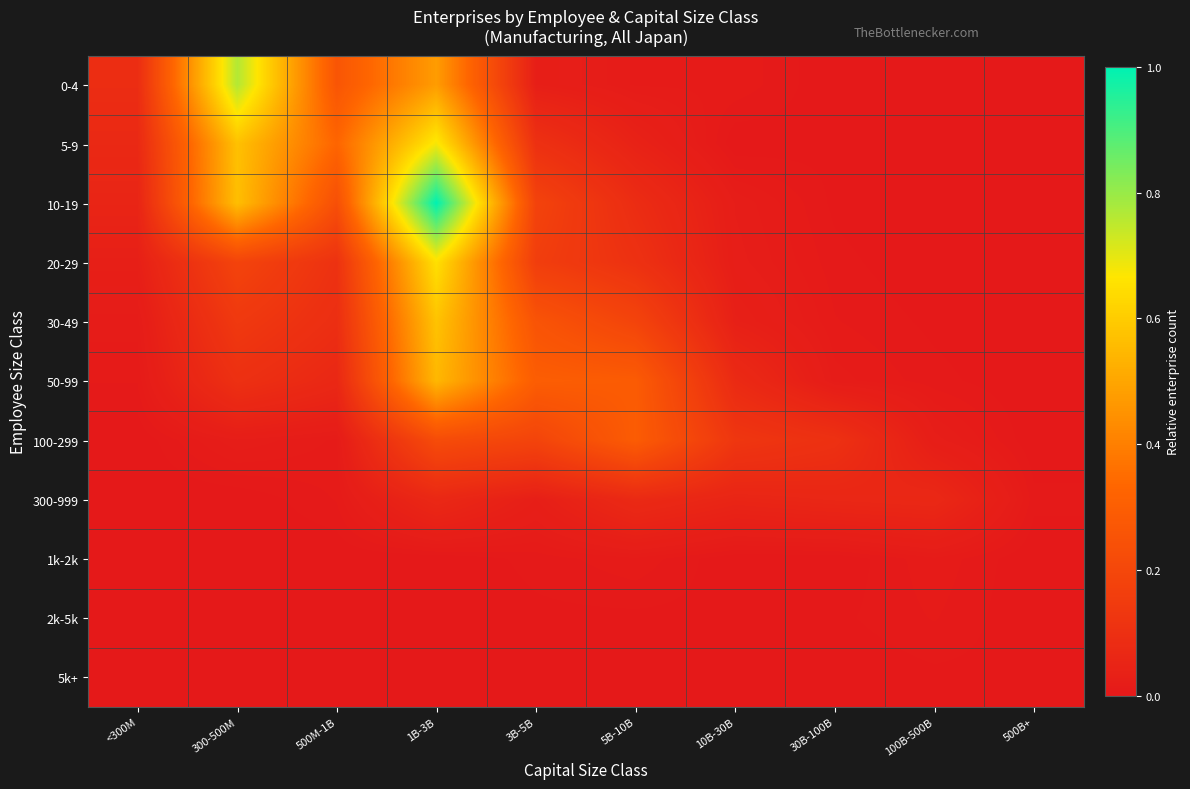

At 500M-1B, list the series in order from smallest to largest.

1k-2k, 5k+, 2k-5k, 300-999, 100-299, 50-99, 30-49, 20-29, 10-19, 0-4, 5-9